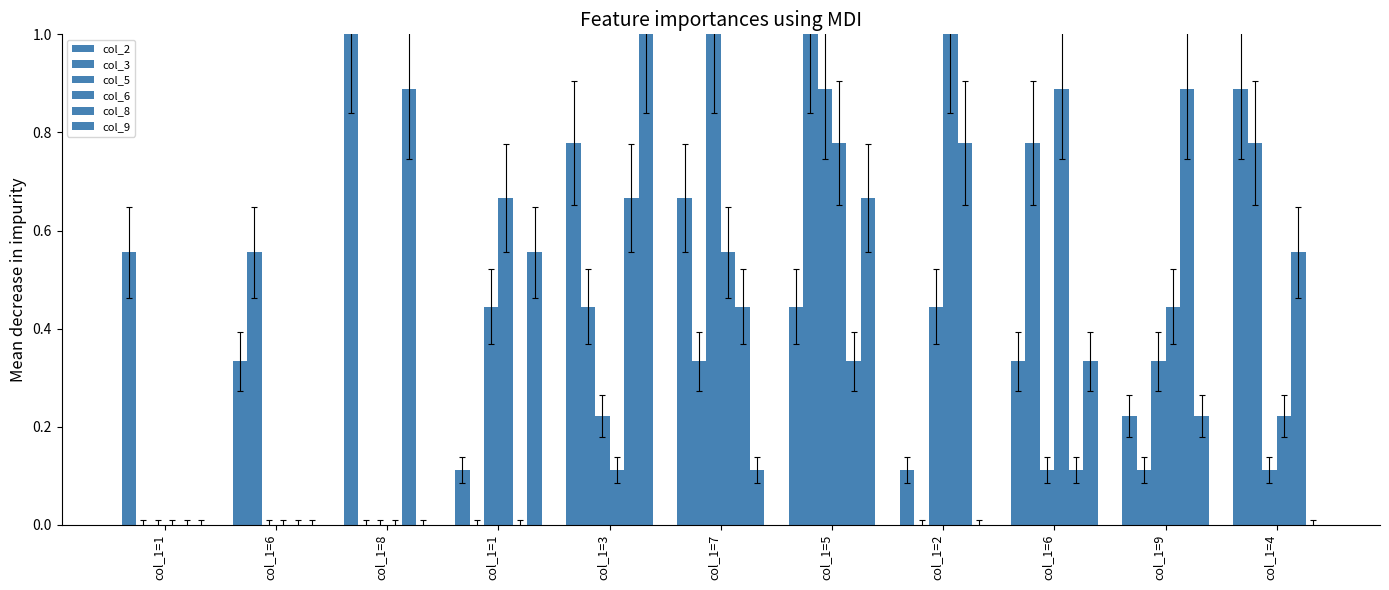

What is the label of the 4th bar from the right?

col_1=2